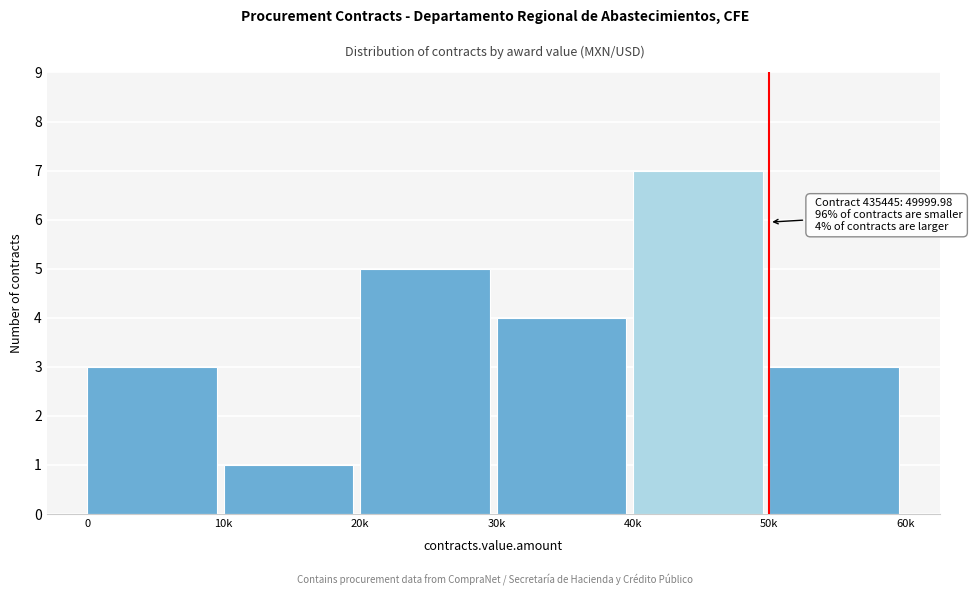

Reading left to right, what are all the values shown in this chart?

3	1	5	4	7	3